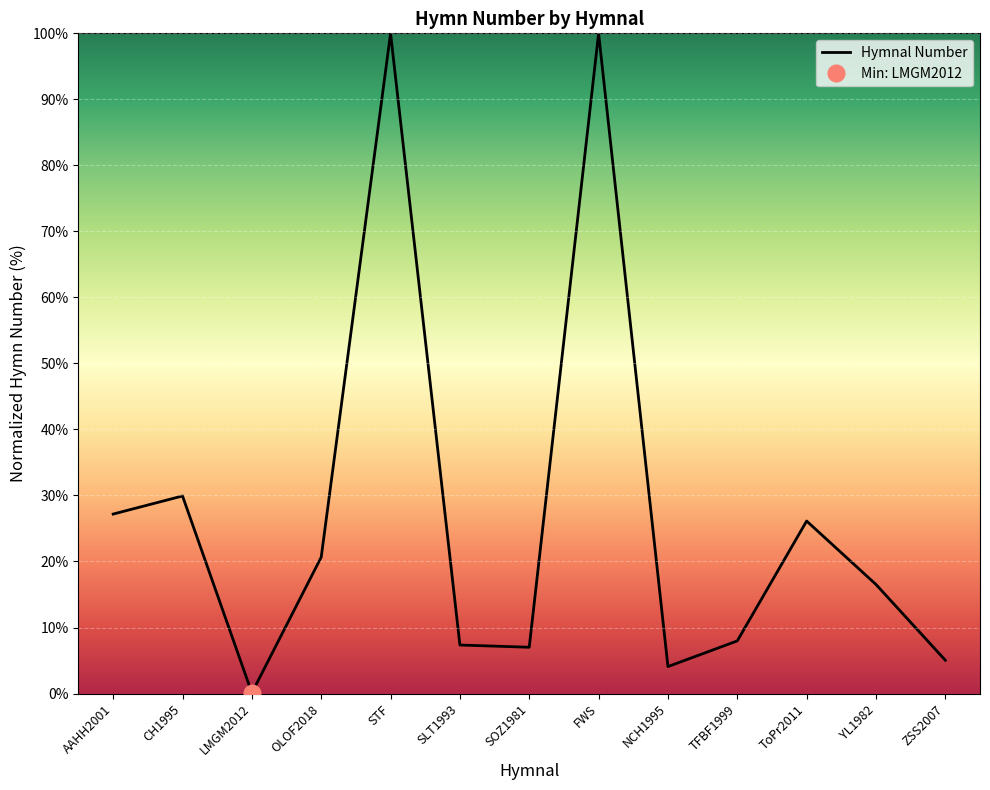

At which label is the value closest to 50?

CH1995